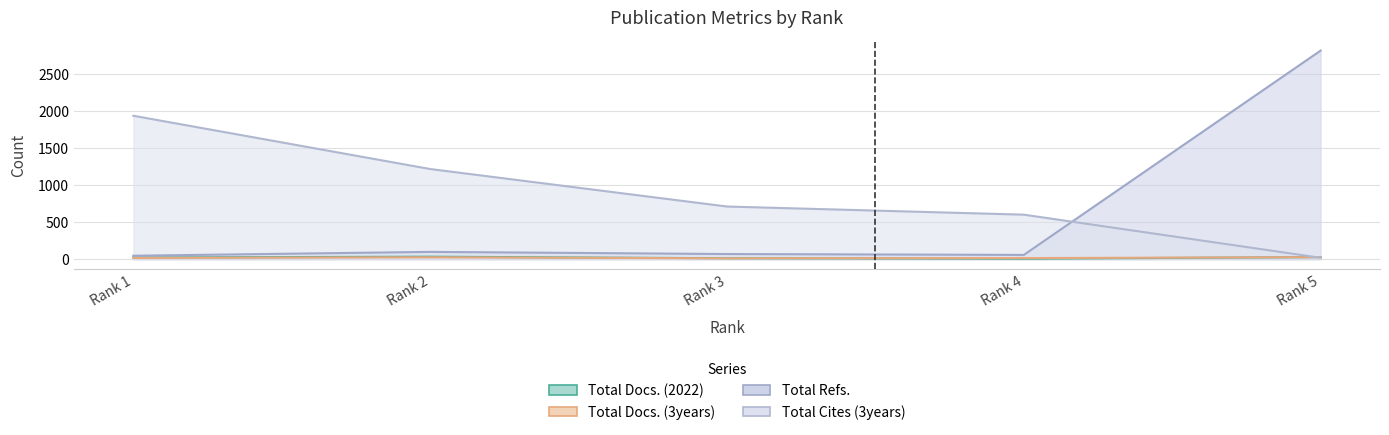

Reading left to right, extract all data points from this chart.

Total Docs. (2022): Rank 1=21	Rank 2=32	Rank 3=11	Rank 4=4	Rank 5=27
Total Docs. (3years): Rank 1=15	Rank 2=24	Rank 3=10	Rank 4=13	Rank 5=26
Total Refs.: Rank 1=45	Rank 2=97	Rank 3=68	Rank 4=56	Rank 5=2818
Total Cites (3years): Rank 1=1937	Rank 2=1217	Rank 3=710	Rank 4=600	Rank 5=17